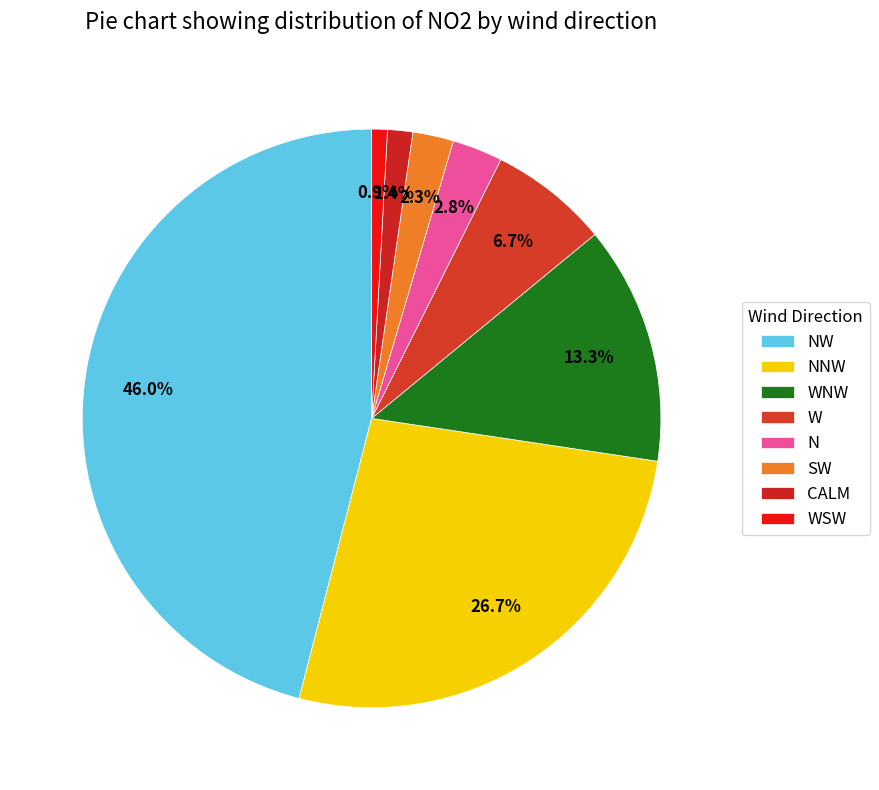

Which has a higher value, NNW or NW?

NW